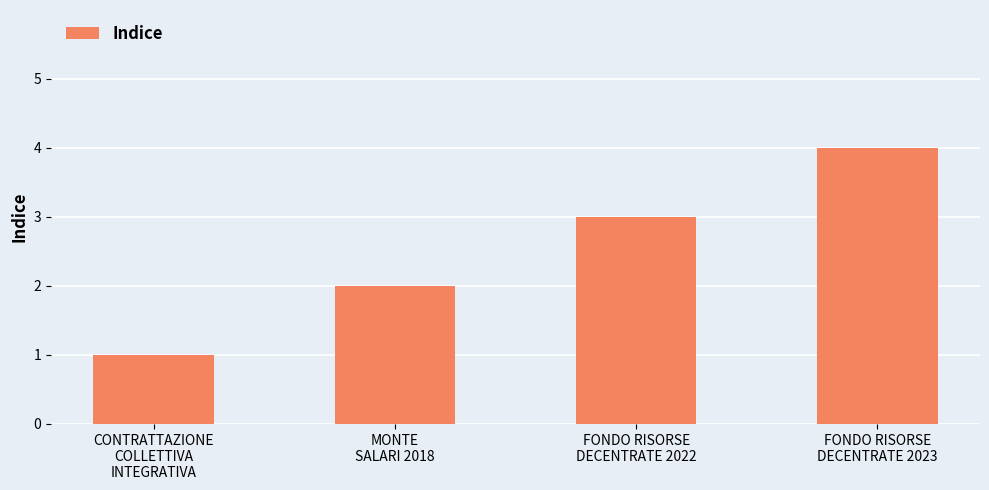

Is it true that the value at CONTRATTAZIONE
COLLETTIVA
INTEGRATIVA is 1?

True